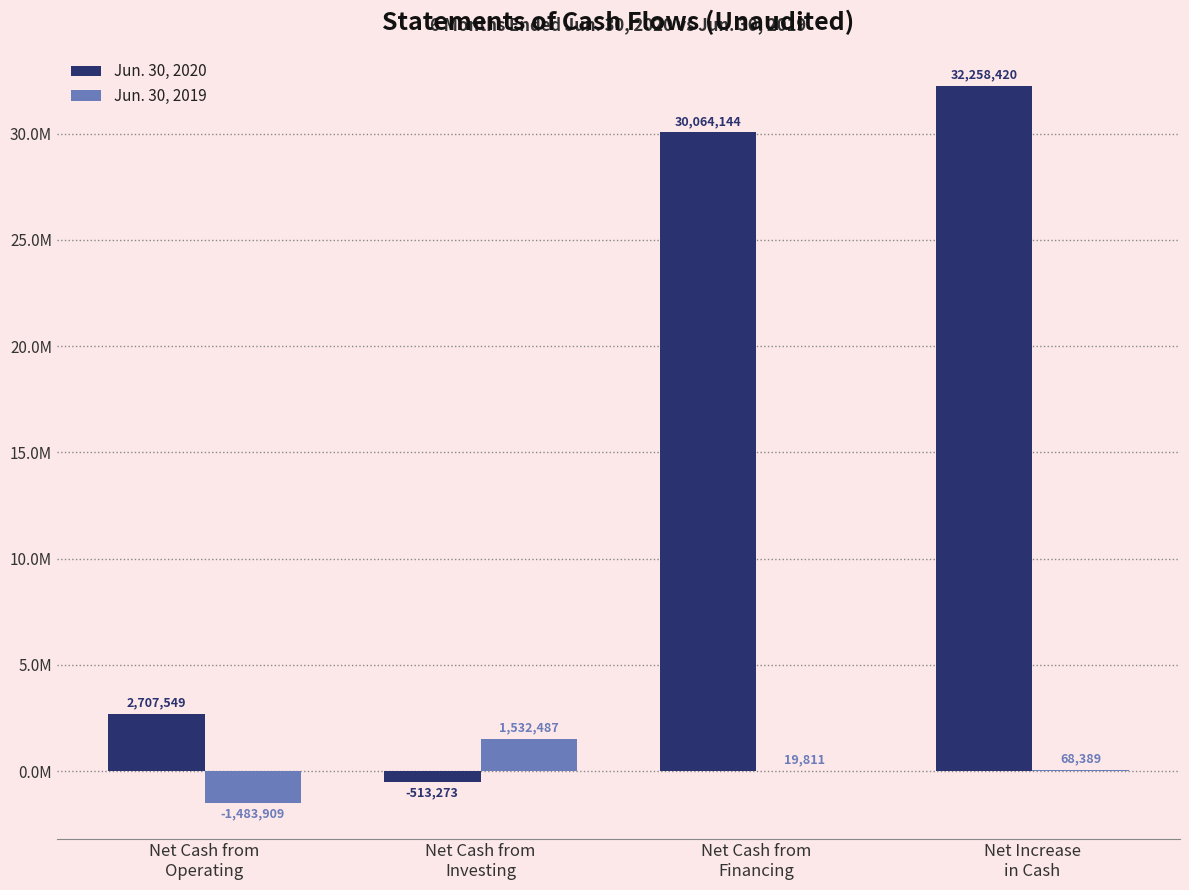

What is the value of the Jun. 30, 2019 bar at the 1st from the left?

-1483909